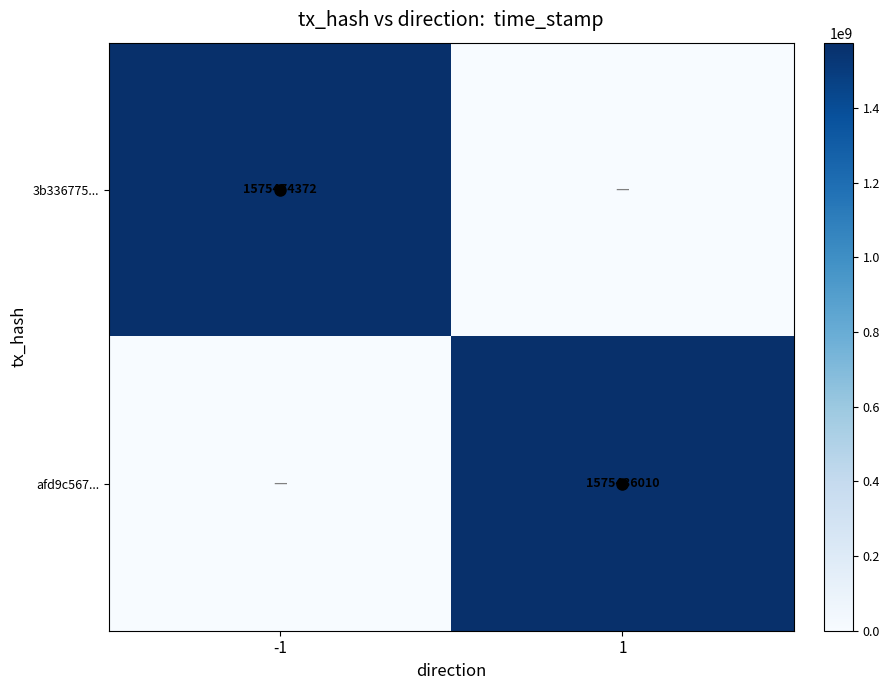

Is it true that afd9c567... equals 2390091324 at 1?

False